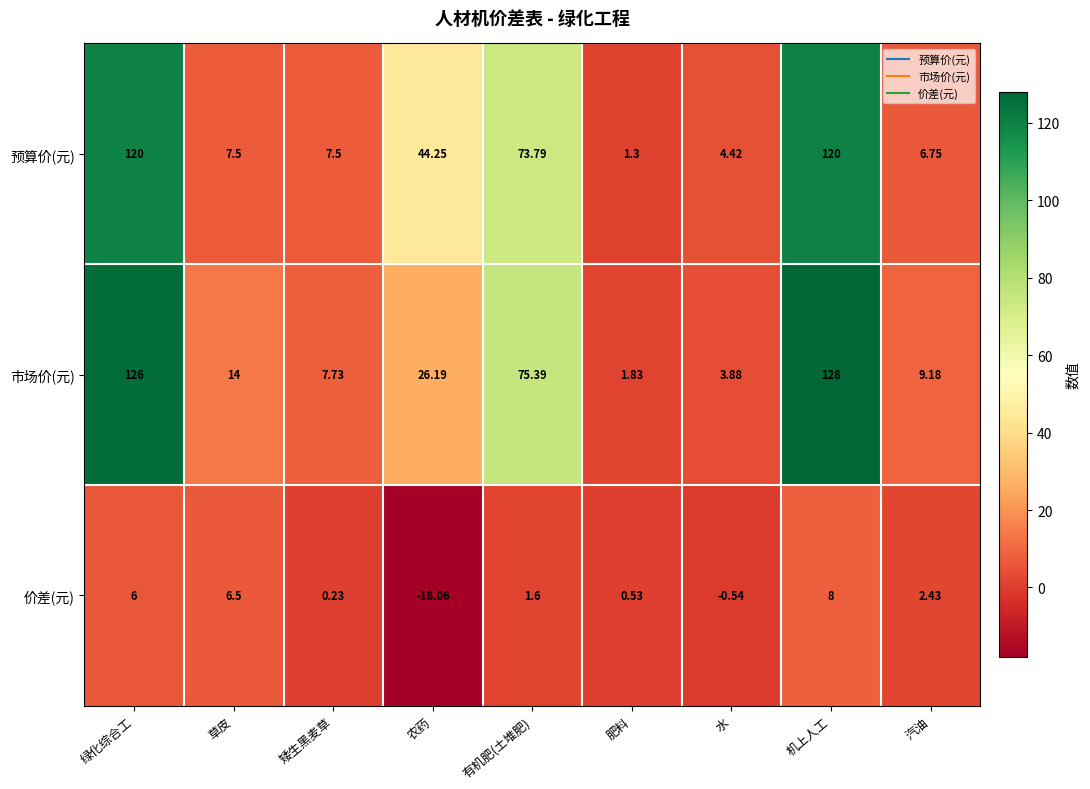

Rank the series by their maximum value, from highest to lowest.

市场价(元), 预算价(元), 价差(元)